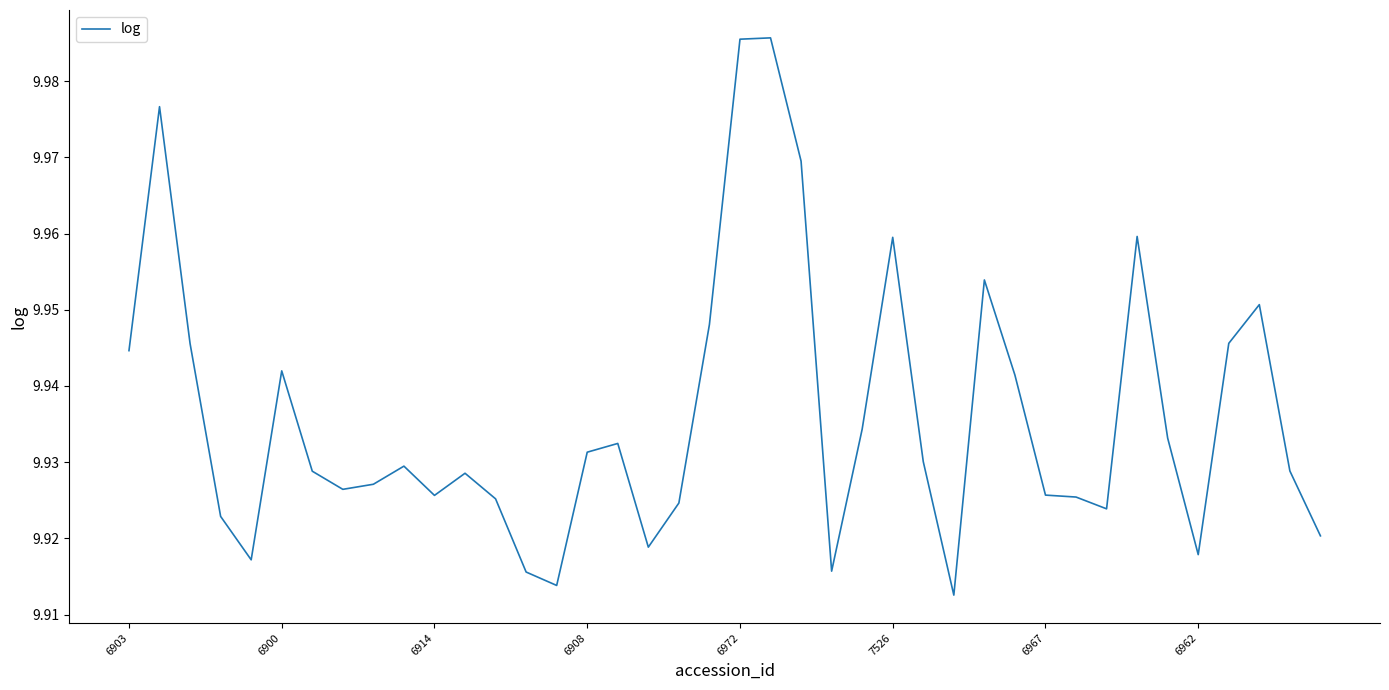

How many lines are shown in the chart?

1